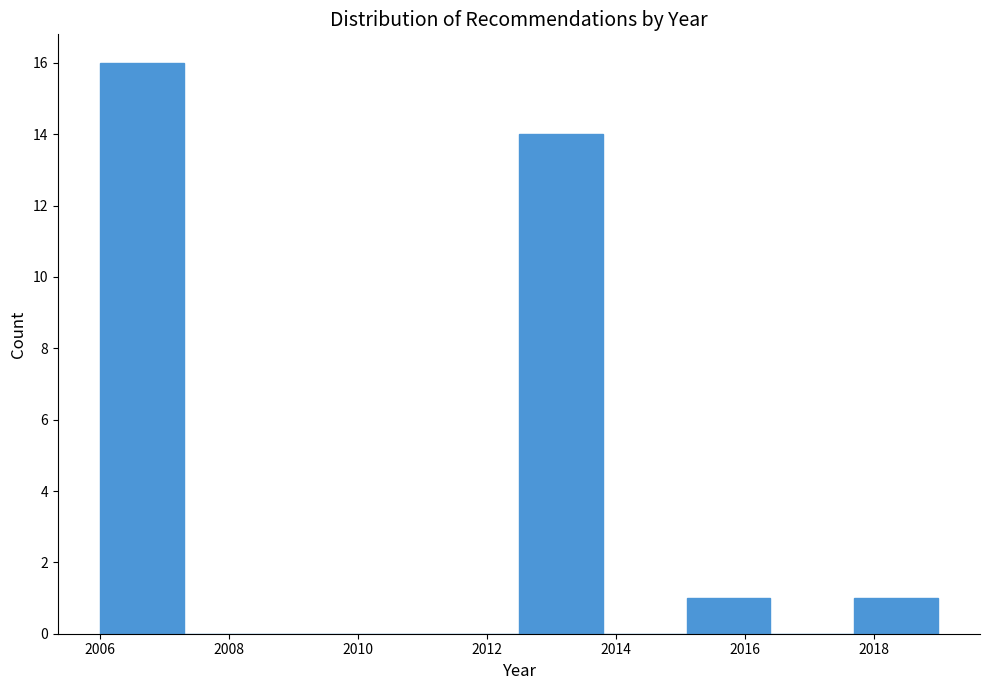

Which range on the x-axis has the tallest bar?

2006.0 to 2007.3